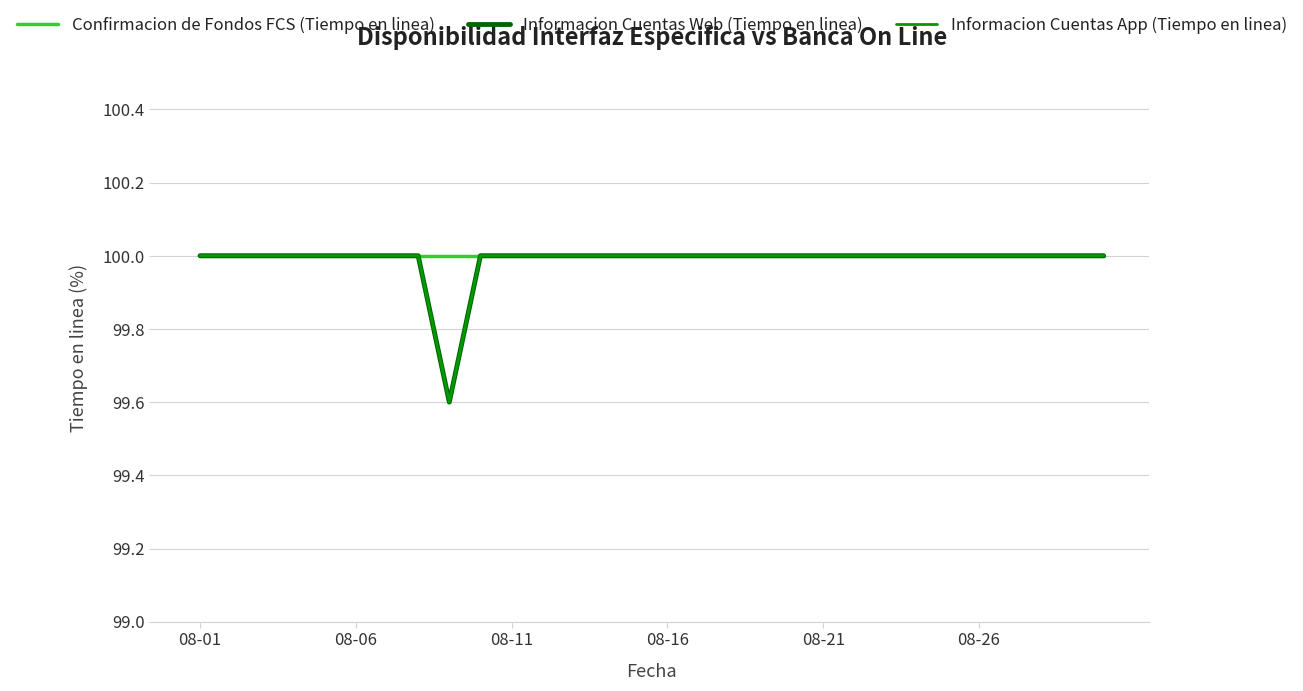

Does the chart display data point markers on the line(s)?

No